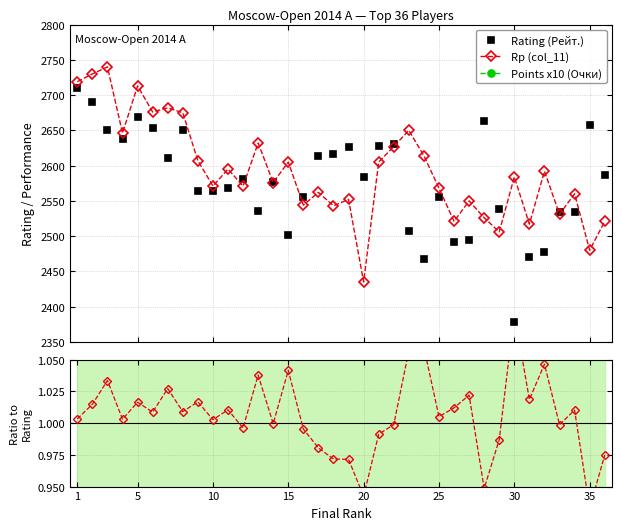

At which label does Rating (Рейт.) reach its peak?

1